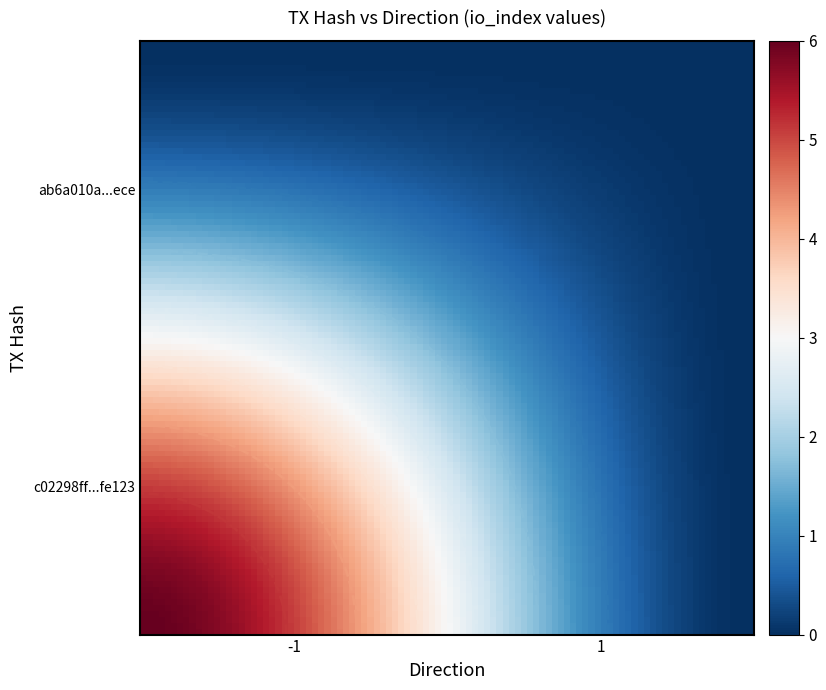

Which has a higher value, 1 or -1?

-1